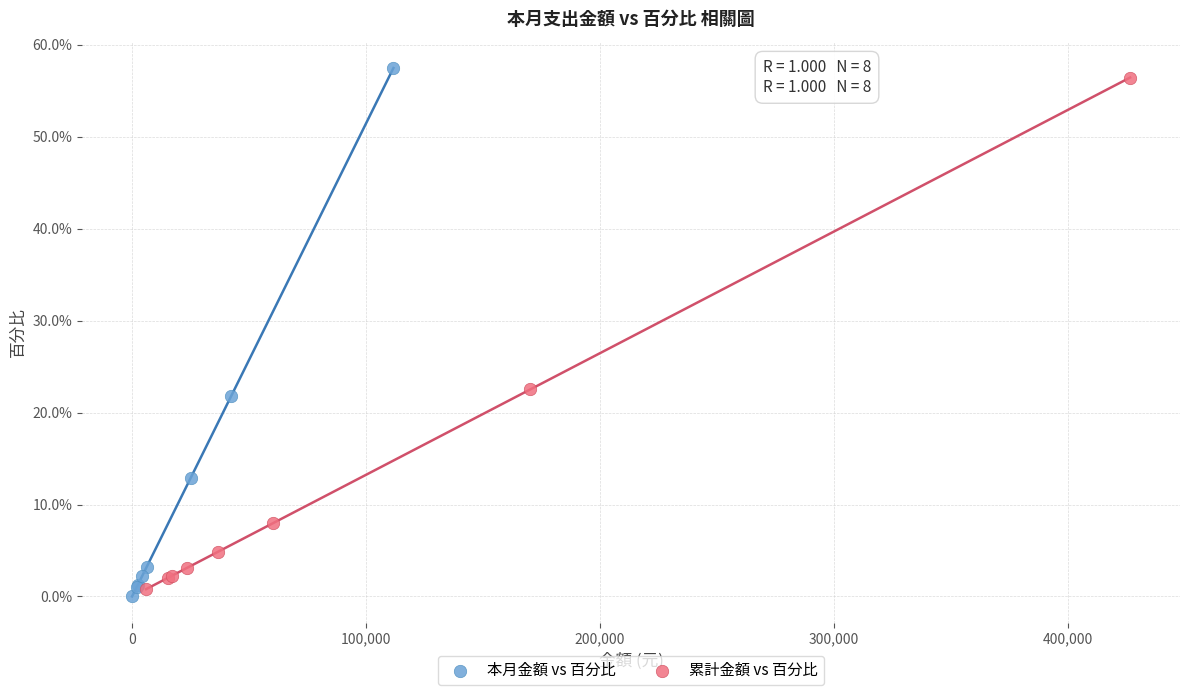

Which series reaches the minimum Y coordinate?

本月金額 vs 百分比